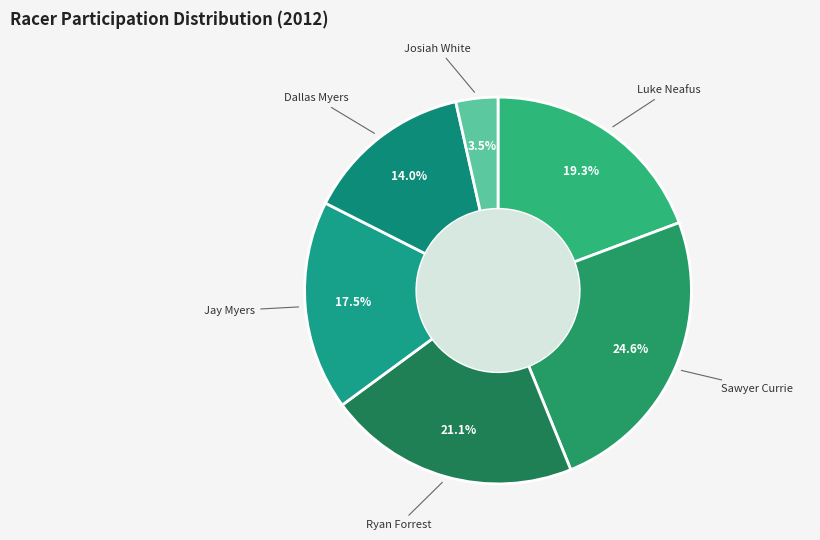

Which slice is the smallest?

Josiah White